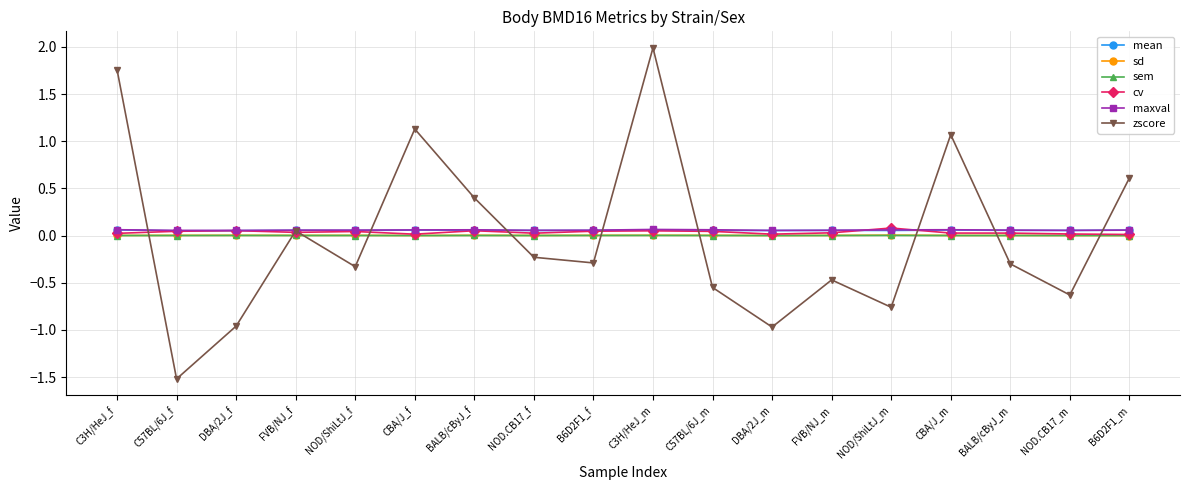

How many series are shown in this chart?

6